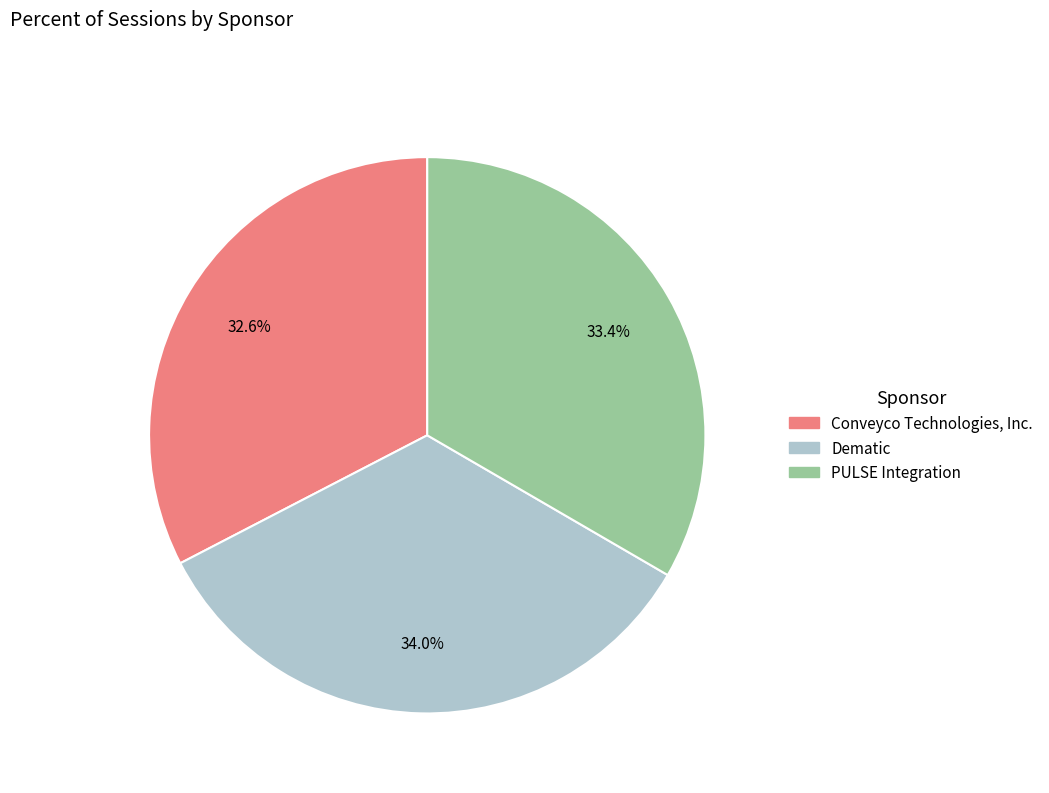

To the nearest percent, what is the average slice percentage?

33%